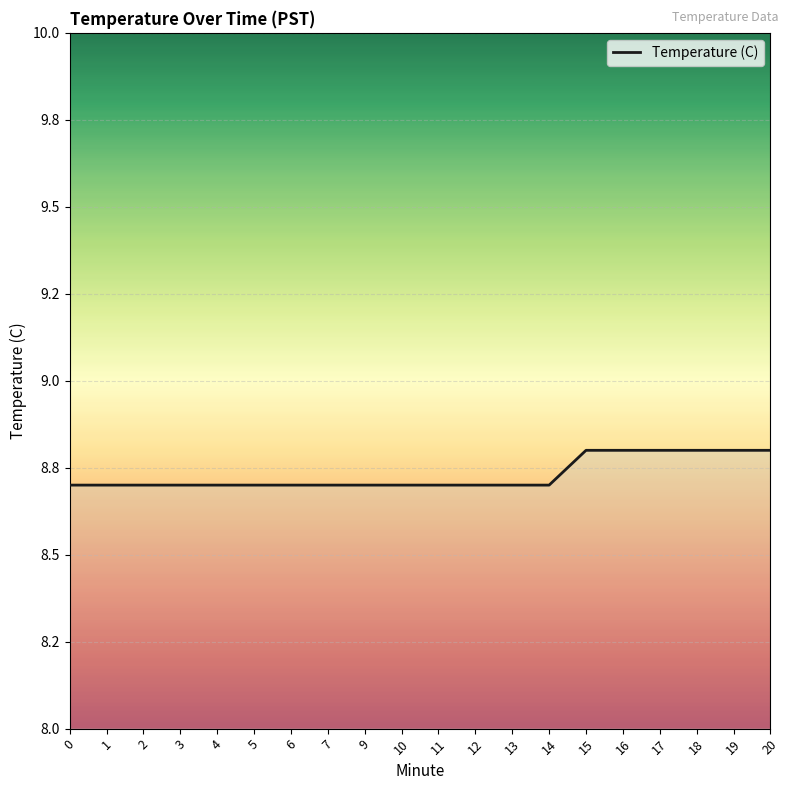

List the labels in order of value, largest first.

15, 16, 17, 18, 19, 20, 0, 1, 2, 3, 4, 5, 6, 7, 9, 10, 11, 12, 13, 14